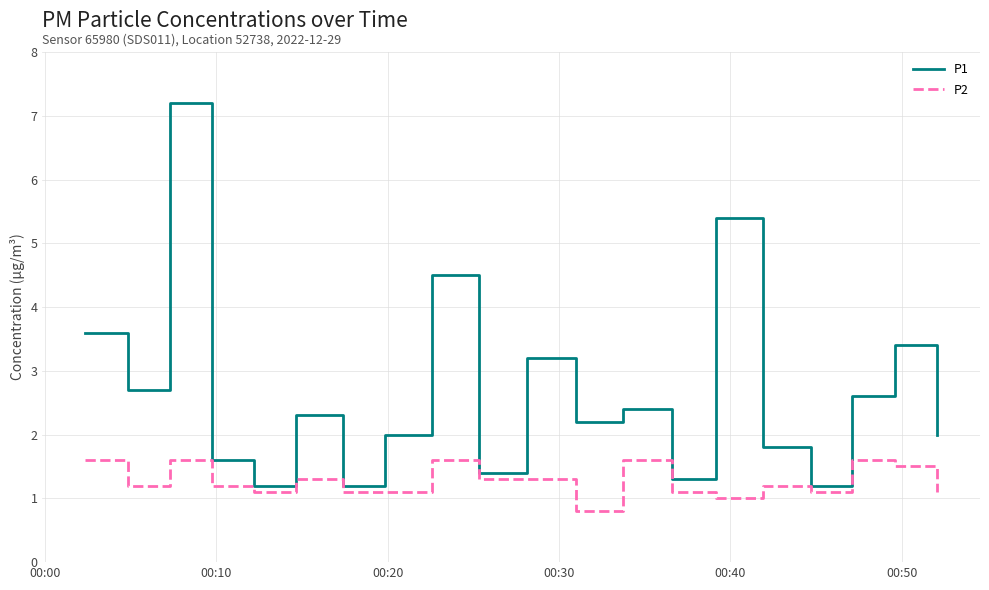

True or false: P2 and P1 intersect in this chart.

False